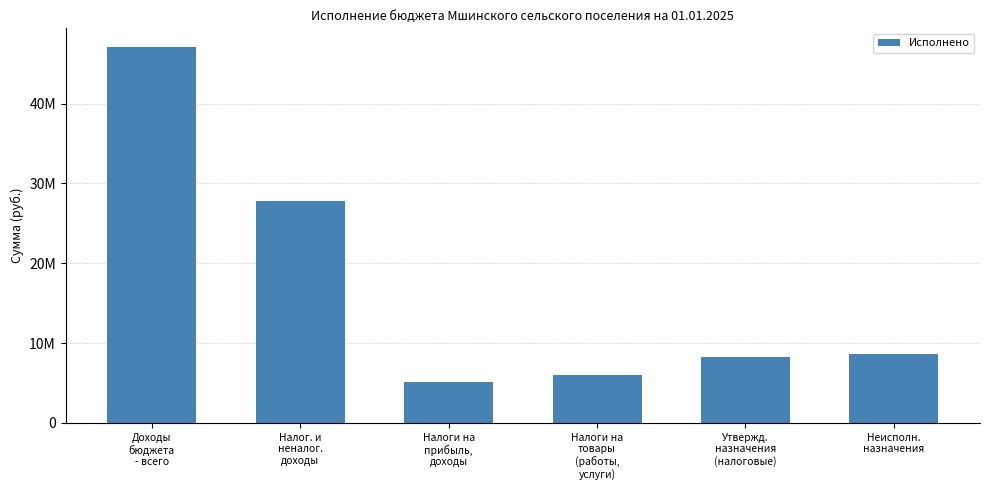

Which label corresponds to the largest value in the chart?

Доходы
бюджета
- всего